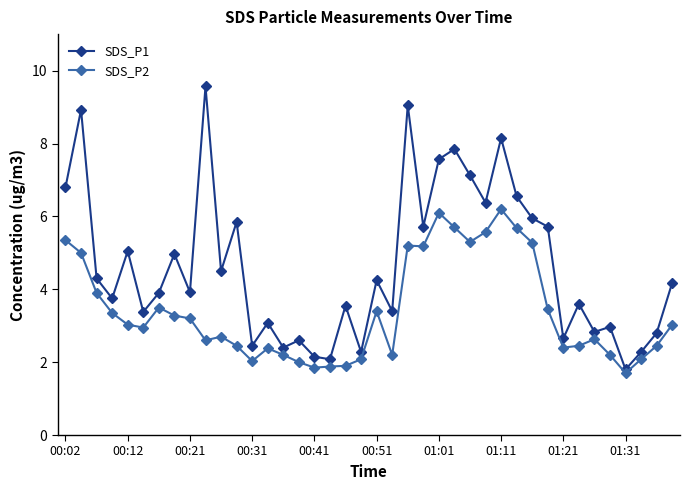

What is the highest value of the SDS_P2 series?

6.2